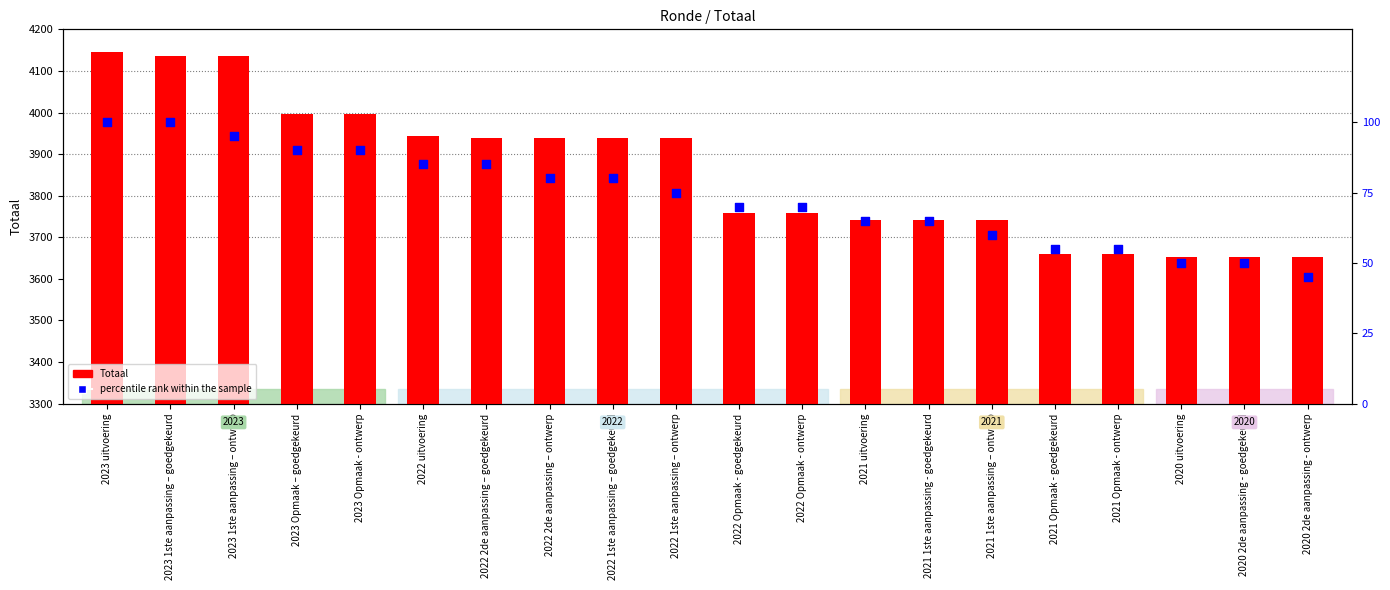

Between 2022 Opmaak - ontwerp and 2023 Opmaak – goedgekeurd, which is larger?

2023 Opmaak – goedgekeurd